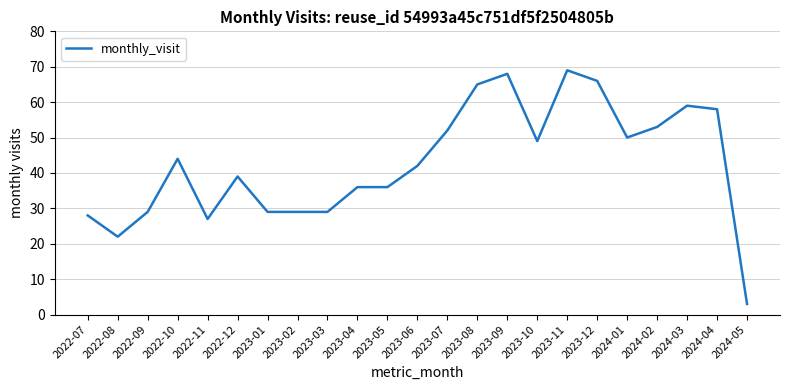

What is the change in value from 2023-08 to 2023-10?

-16